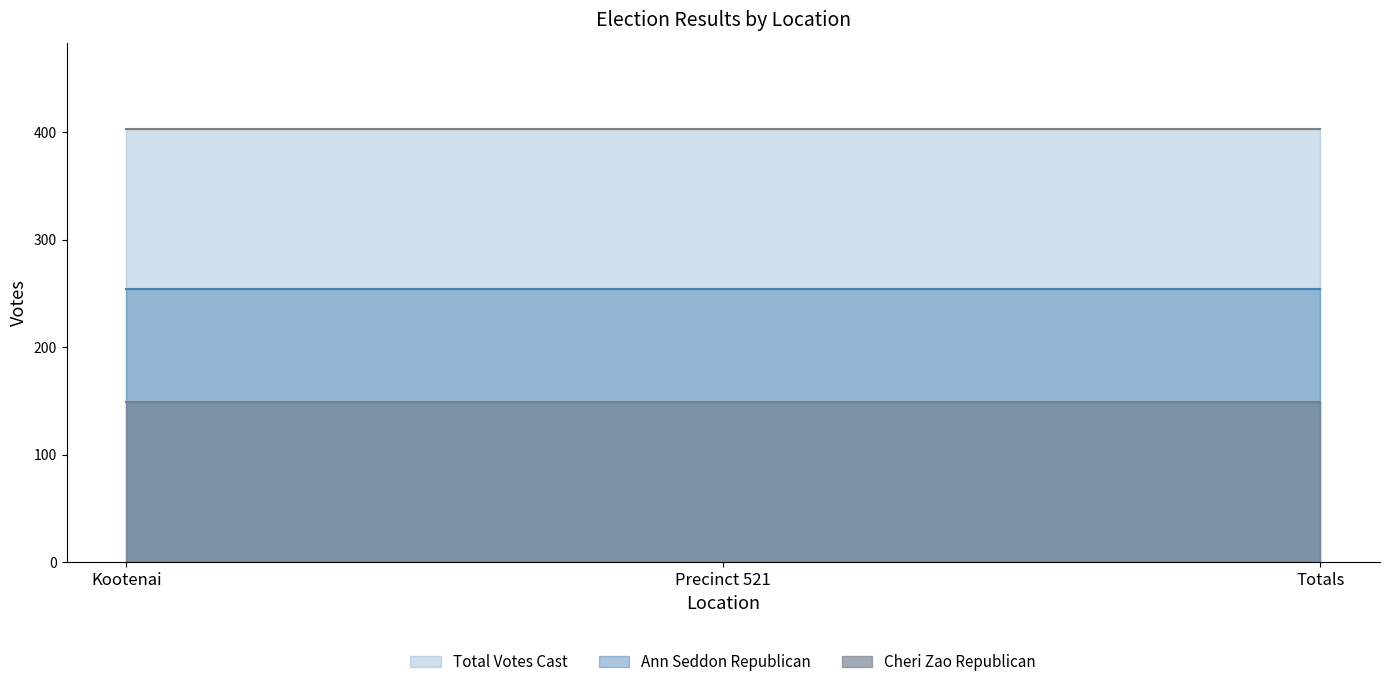

What is the approximate value of Cheri Zao Republican at Totals?

149